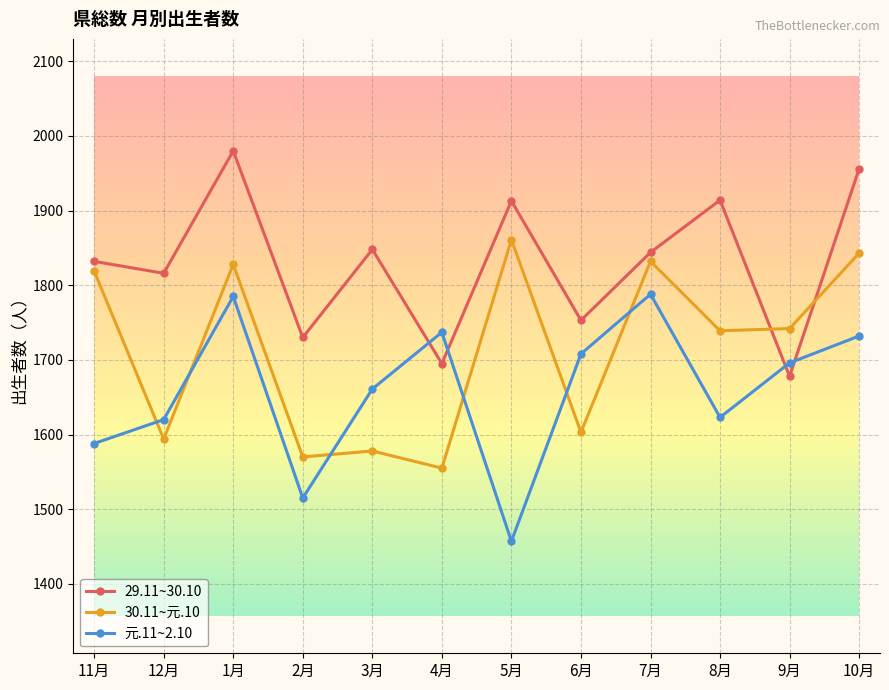

The value of 29.11~30.10 at 10月 is 1956. True or false?

True